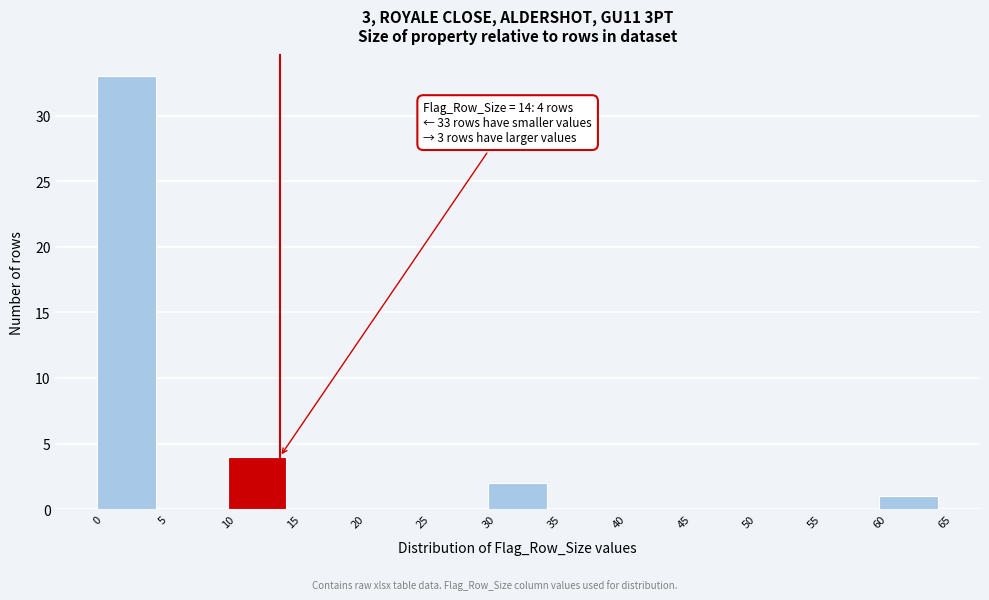

Which range on the x-axis has the tallest bar?

0 to 5